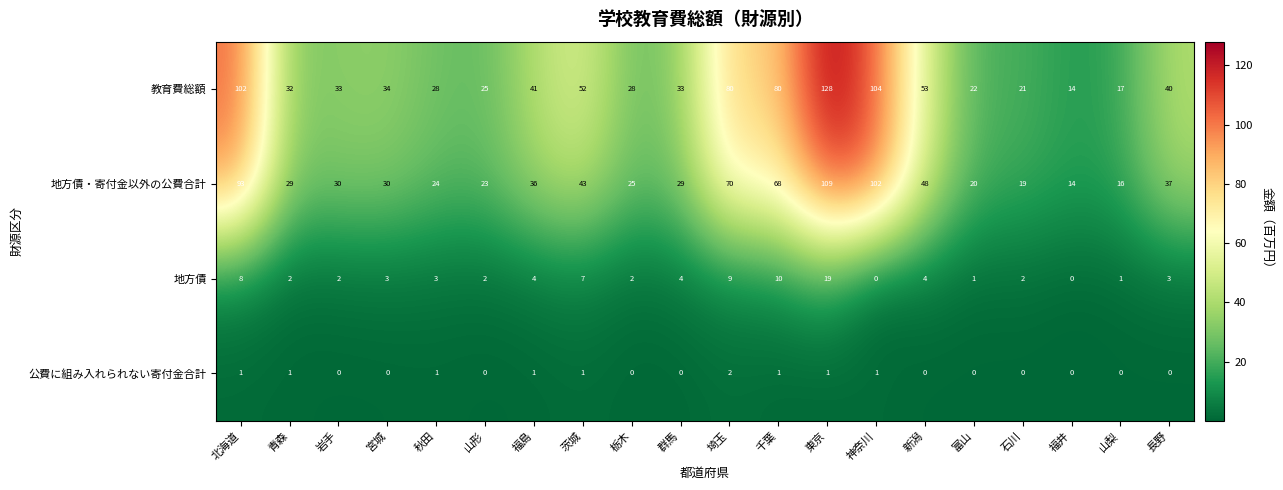

Count the number of data series in this chart.

4